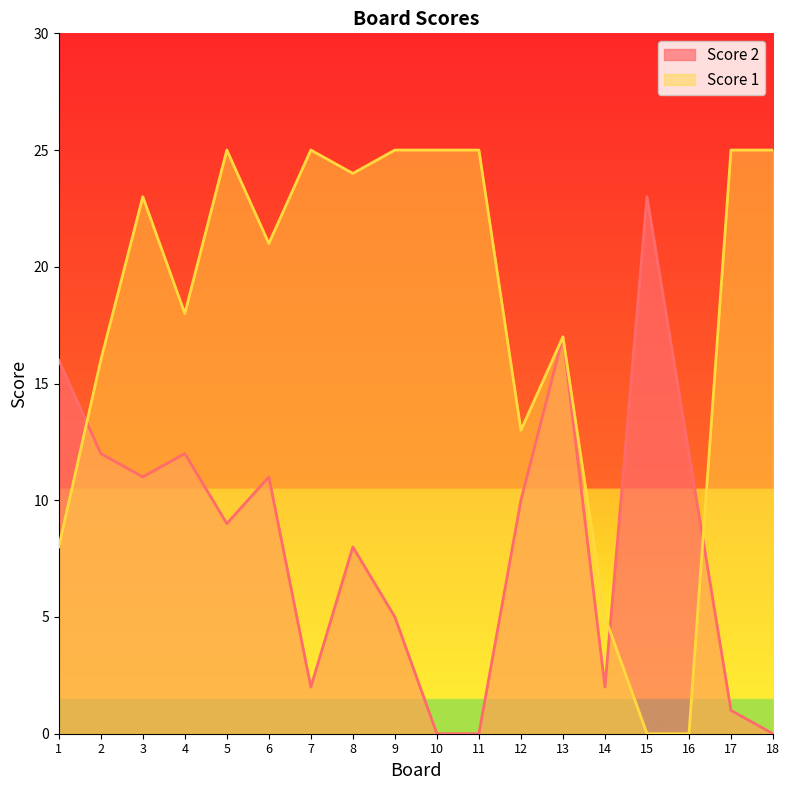

After their last crossing, which series has the higher values: Score 2 or Score 1?

Score 1